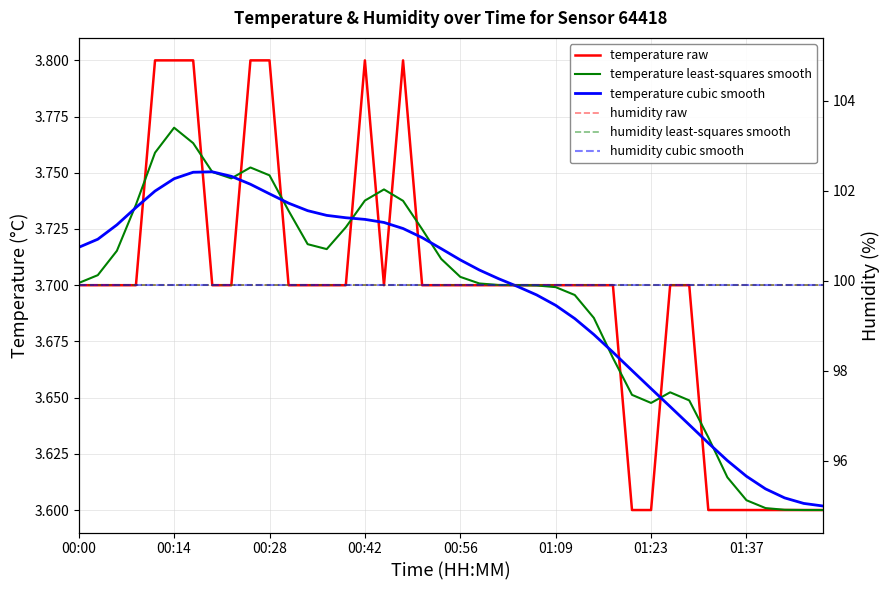

Where is humidity raw nearest to the value 99?

00:00